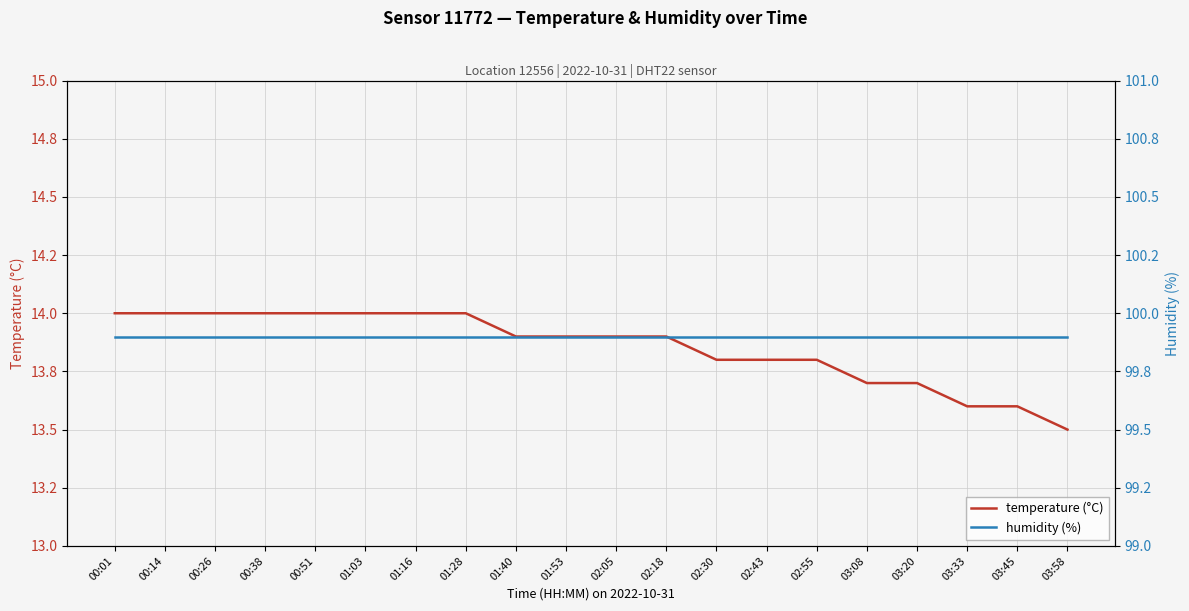

Which series changed the most between 01:53 and 03:08?

temperature (°C)